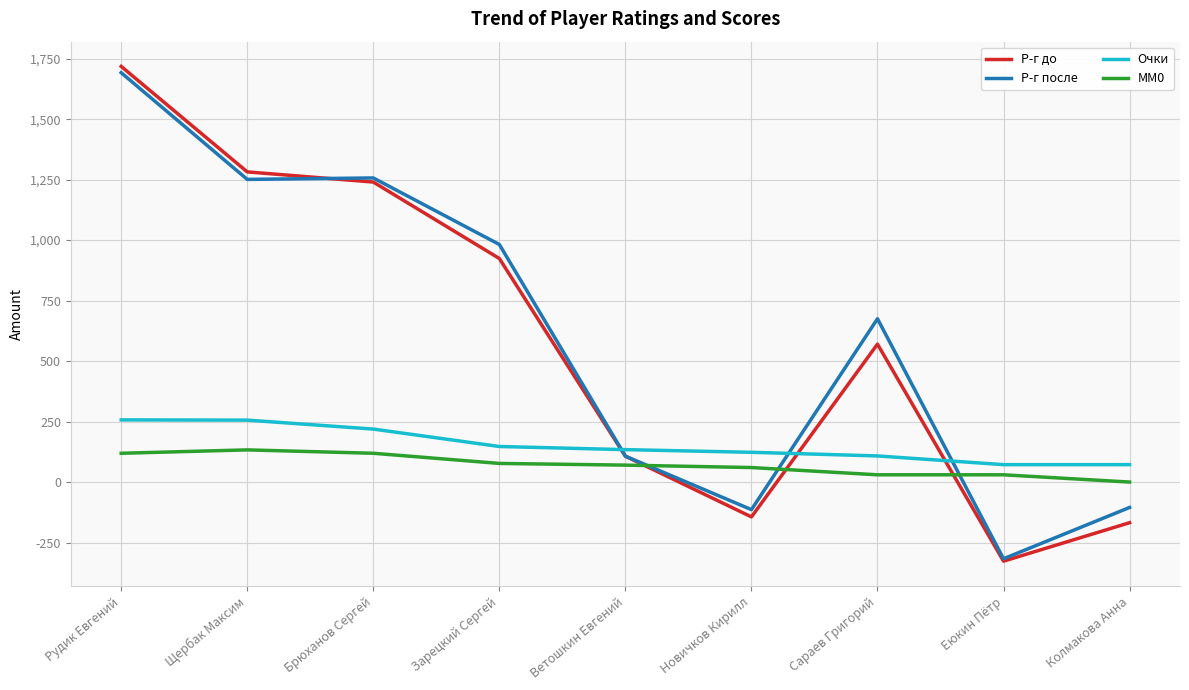

What is the maximum value for Р-г после?

1692